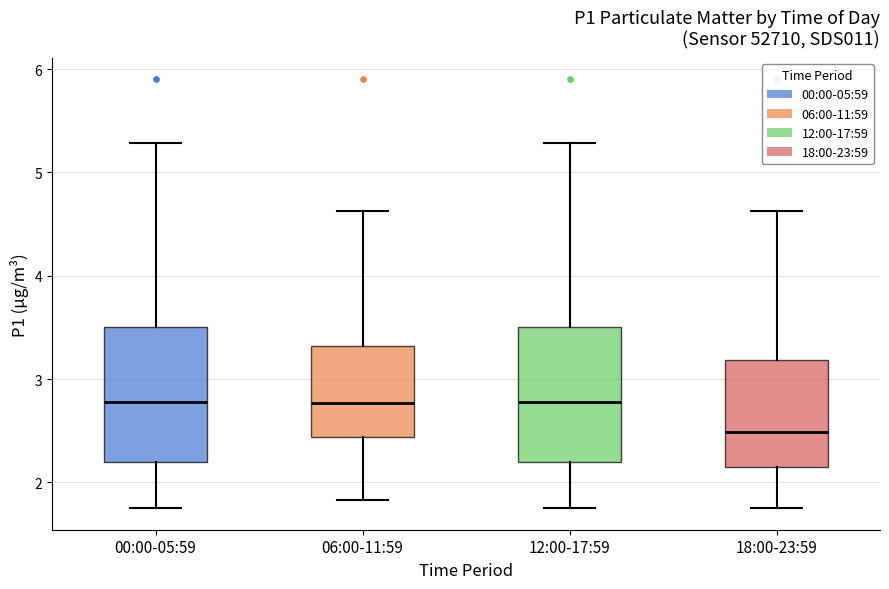

Where does the median line of the box for 18:00-23:59 sit on the y-axis? The values are not printed on the chart, so give them approximately, as read against the axis.

2.5